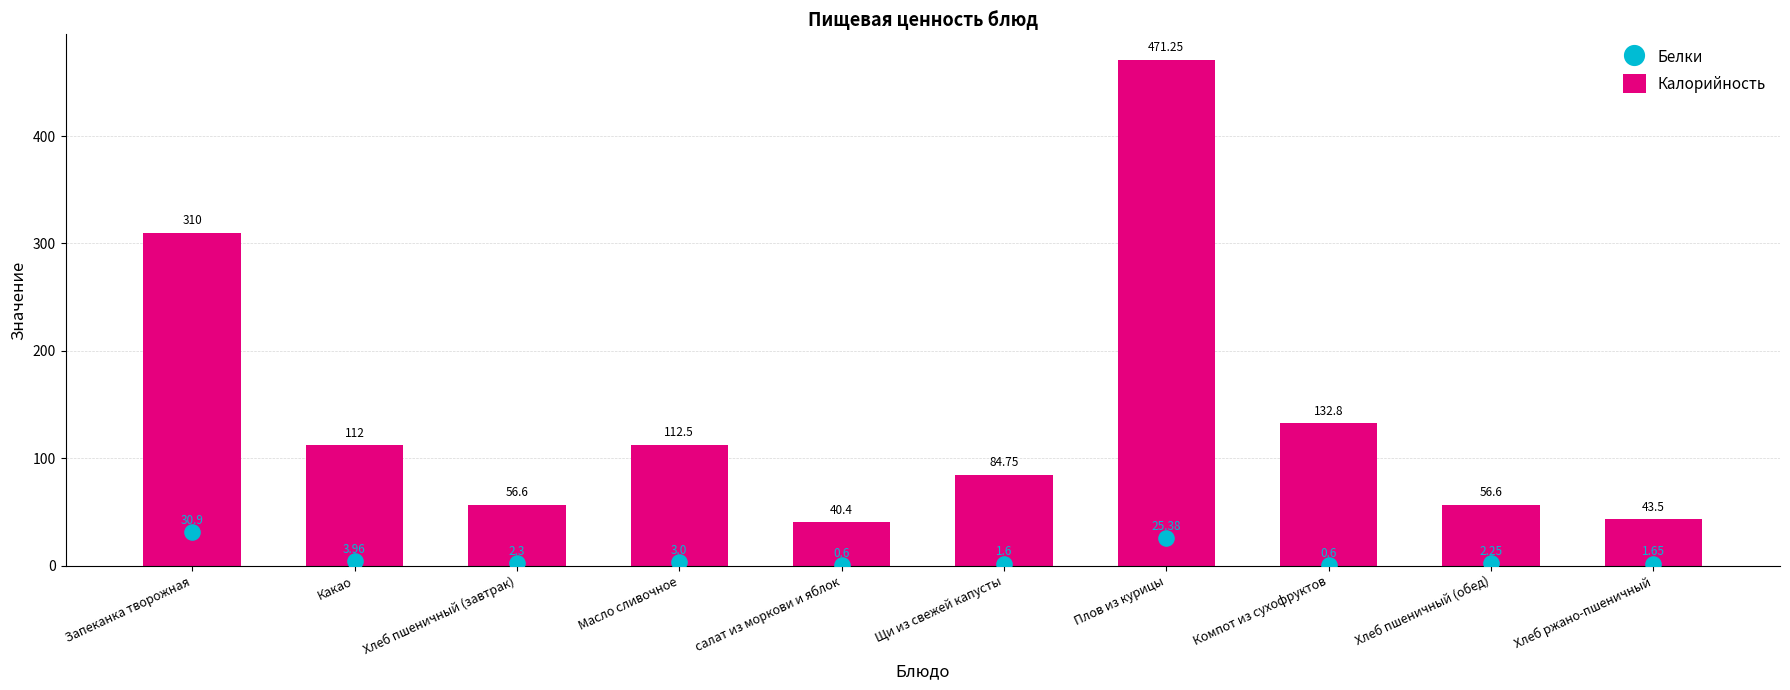

Is the value of Белки at Хлеб пшеничный (обед) greater than the value of Калорийность at Щи из свежей капусты?

No